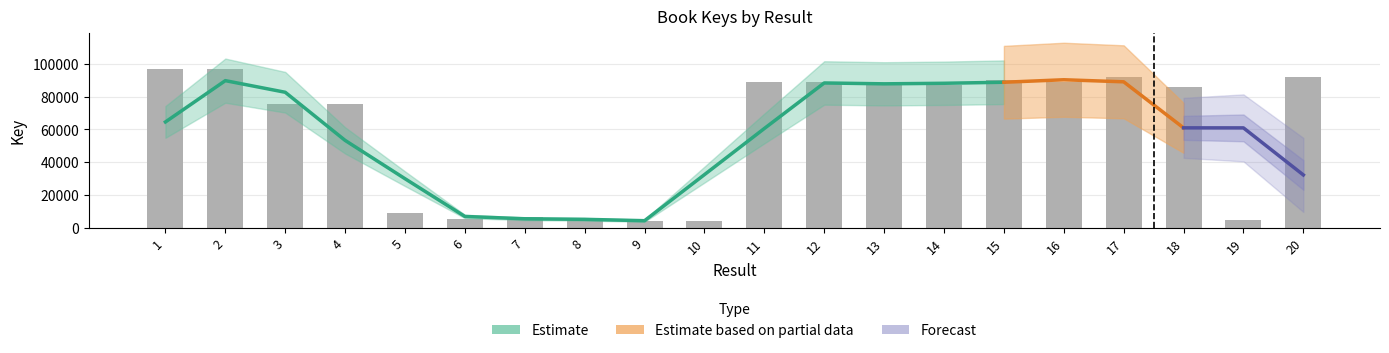

What is the sum of the values at 15 and 11?

178806